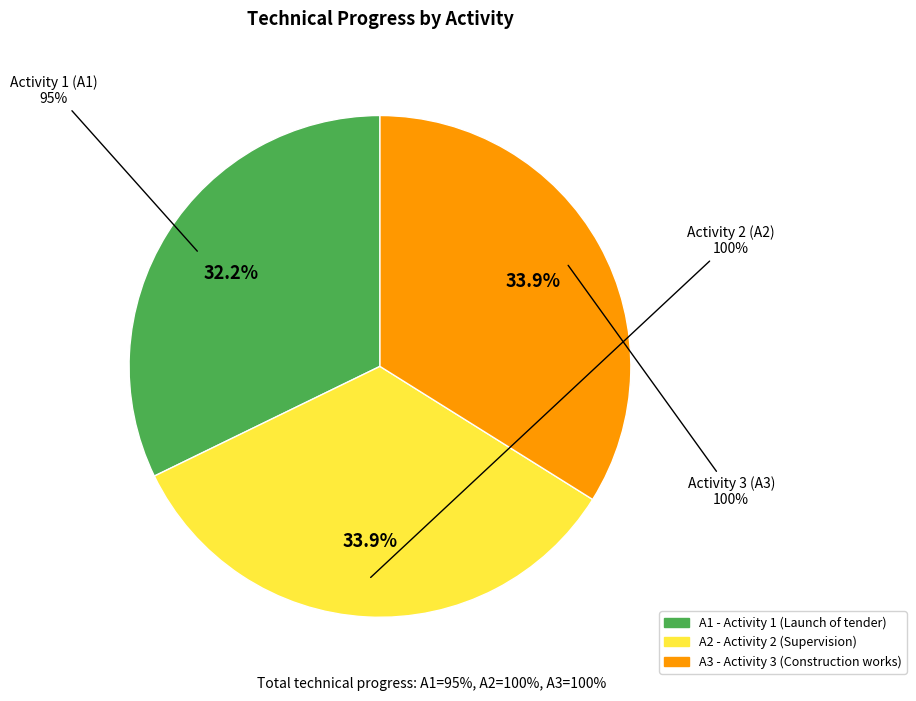

Which slice is the smallest?

A1